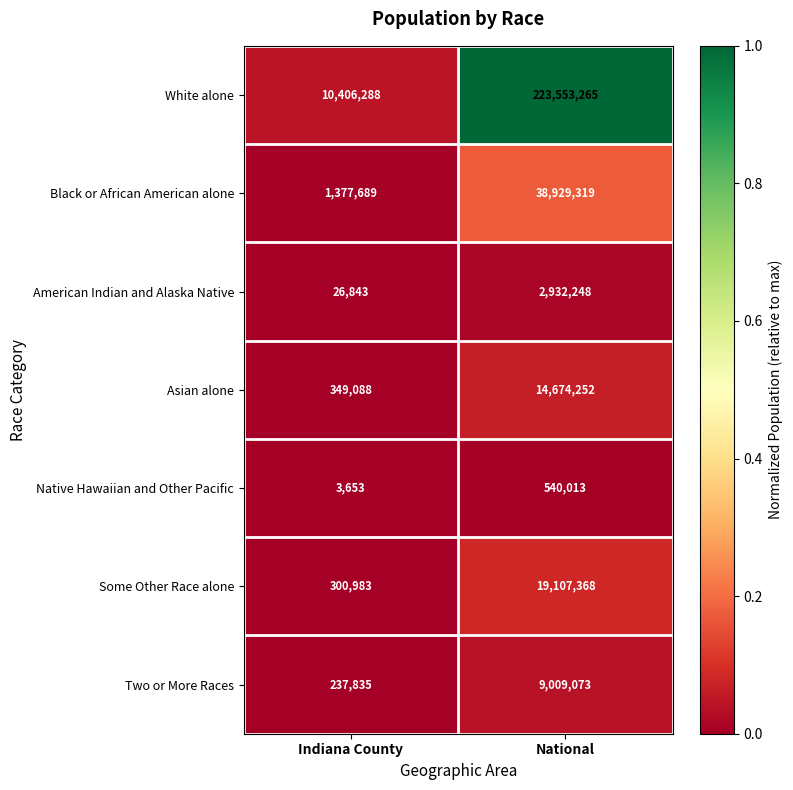

Which series has the widest spread of values?

White alone